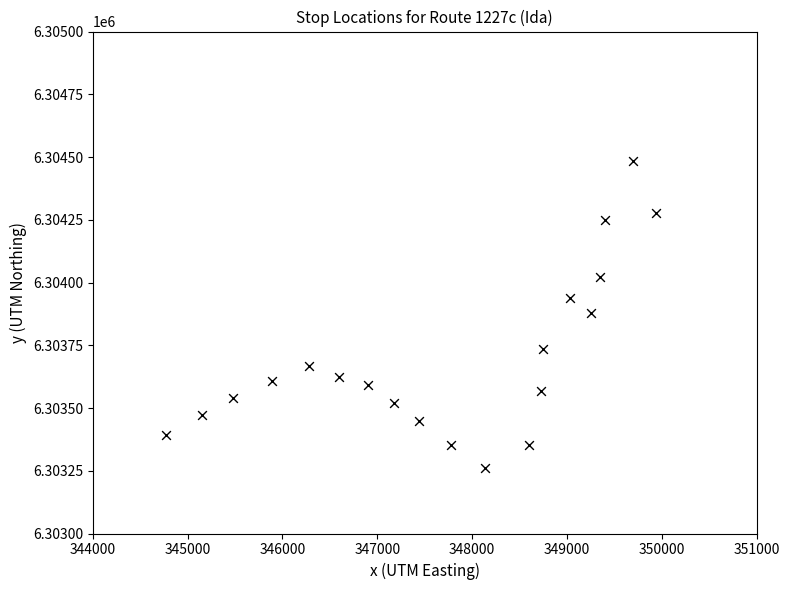

What is the range of Y values (max minus min)?

1224.1